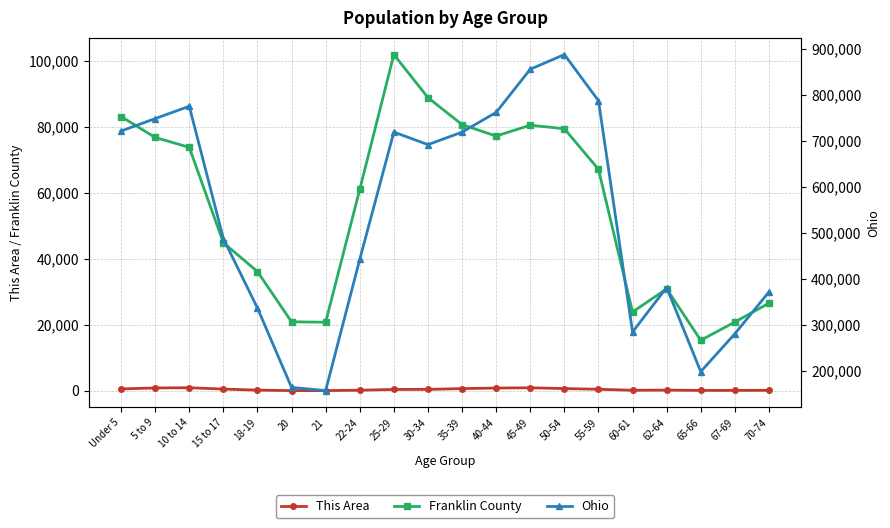

At 45-49, list the series in order from largest to smallest.

Ohio, Franklin County, This Area